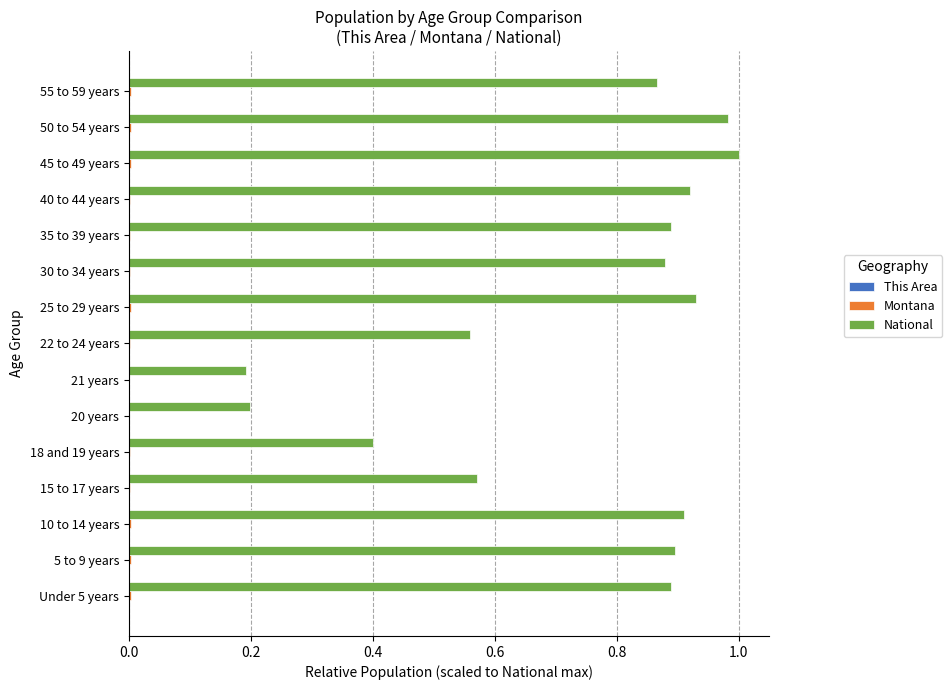

Is it true that National equals 0.4 at 18 and 19 years?

True